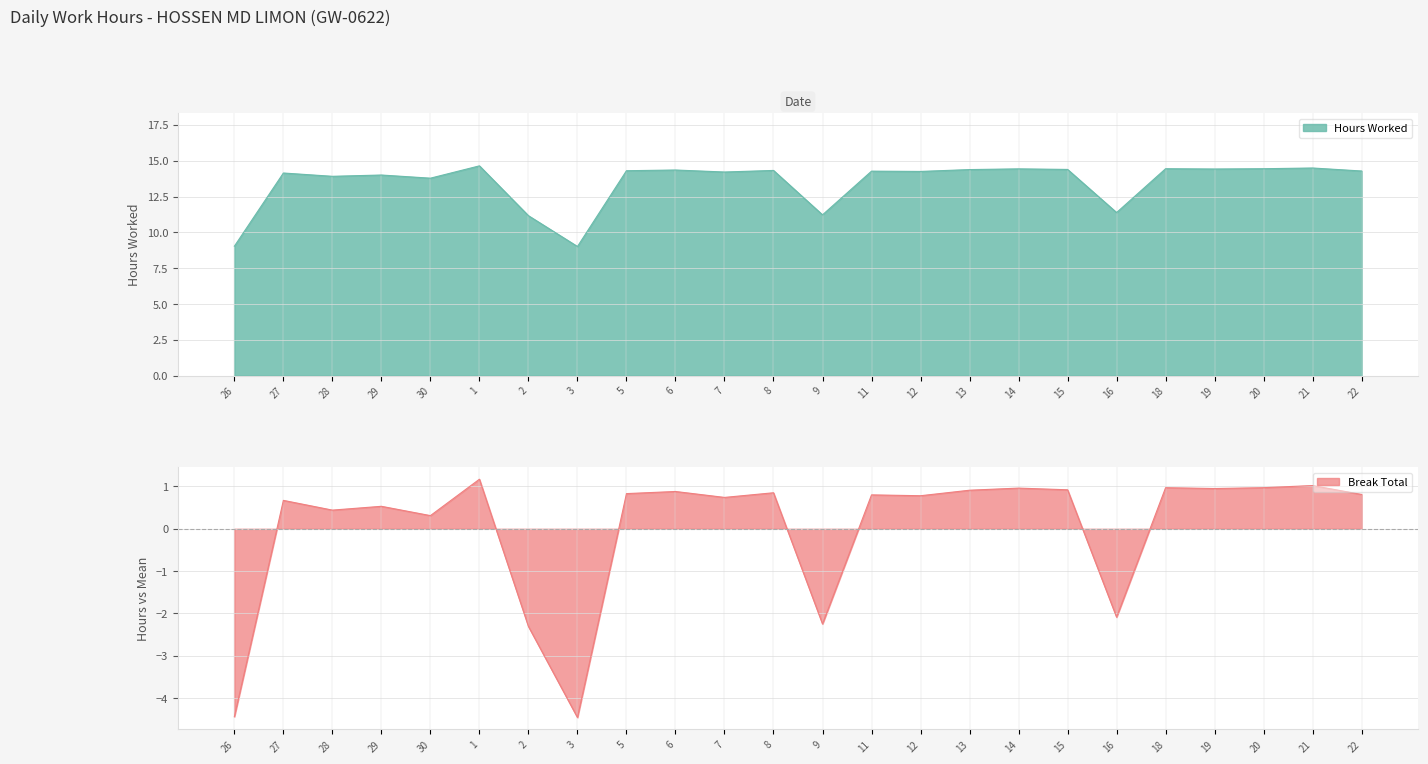

How many data points does each series have?

24